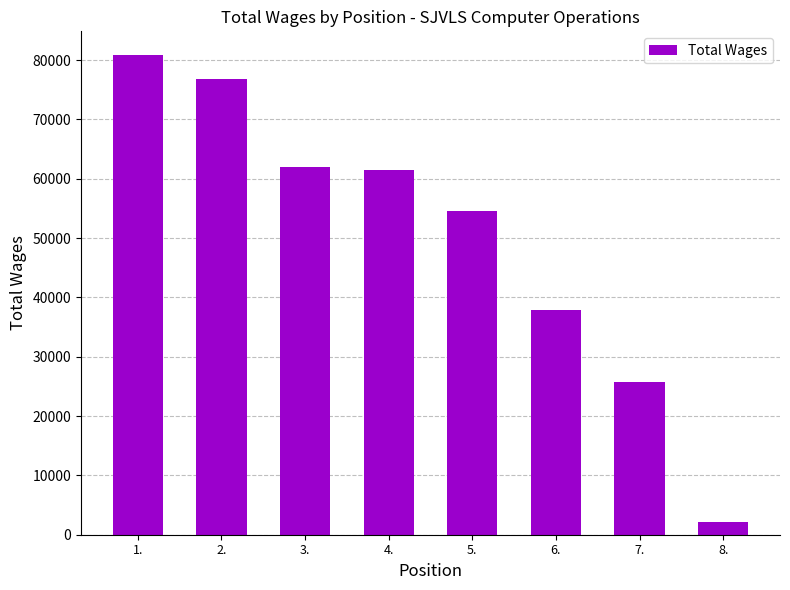

What is the ratio of the value at 1. to the value at 6.?

2.1